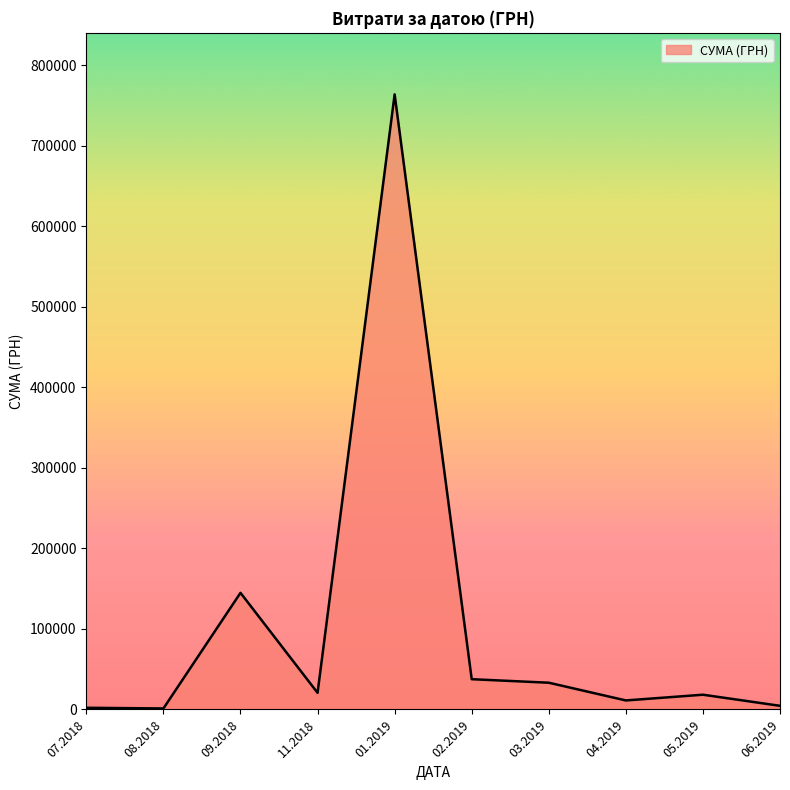

The value at 01.2019 is 518165.9. True or false?

False